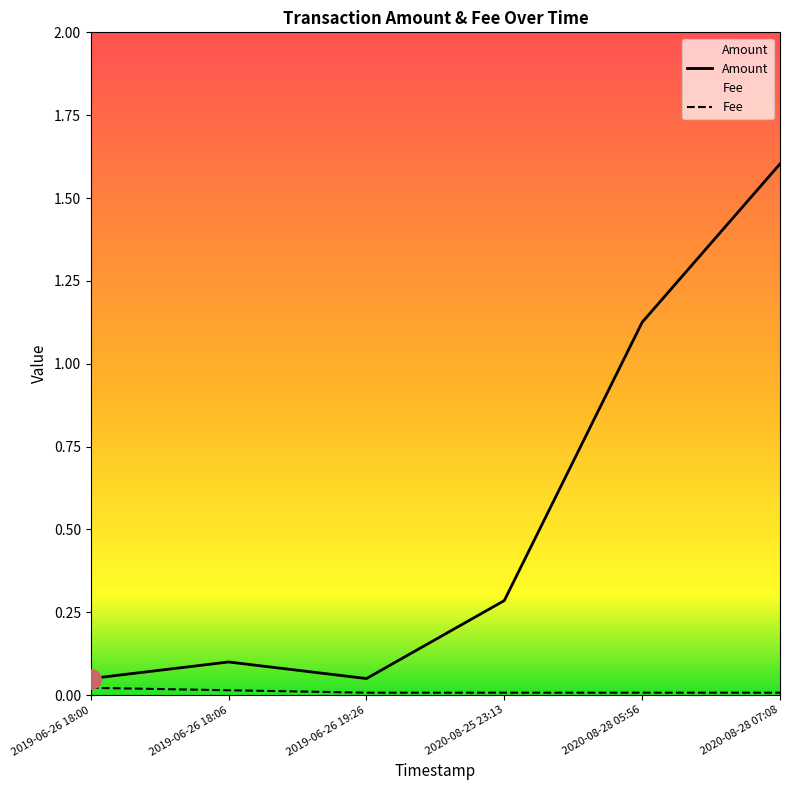

How many Fee values are between 0 and 1?

6